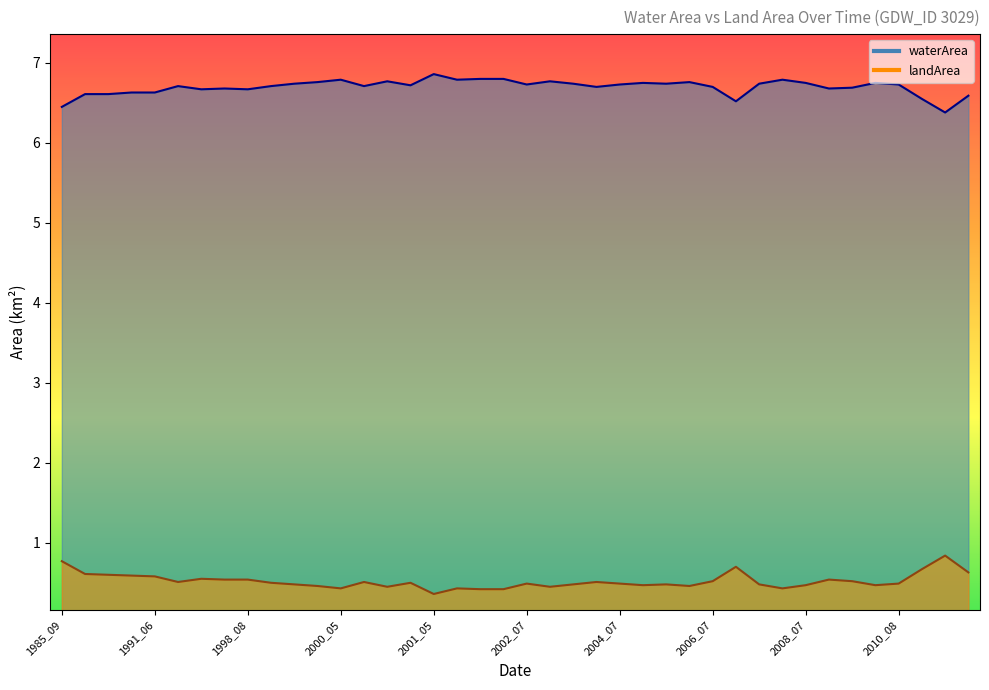

Is it true that waterArea equals 8.8 at 2011_08?

False